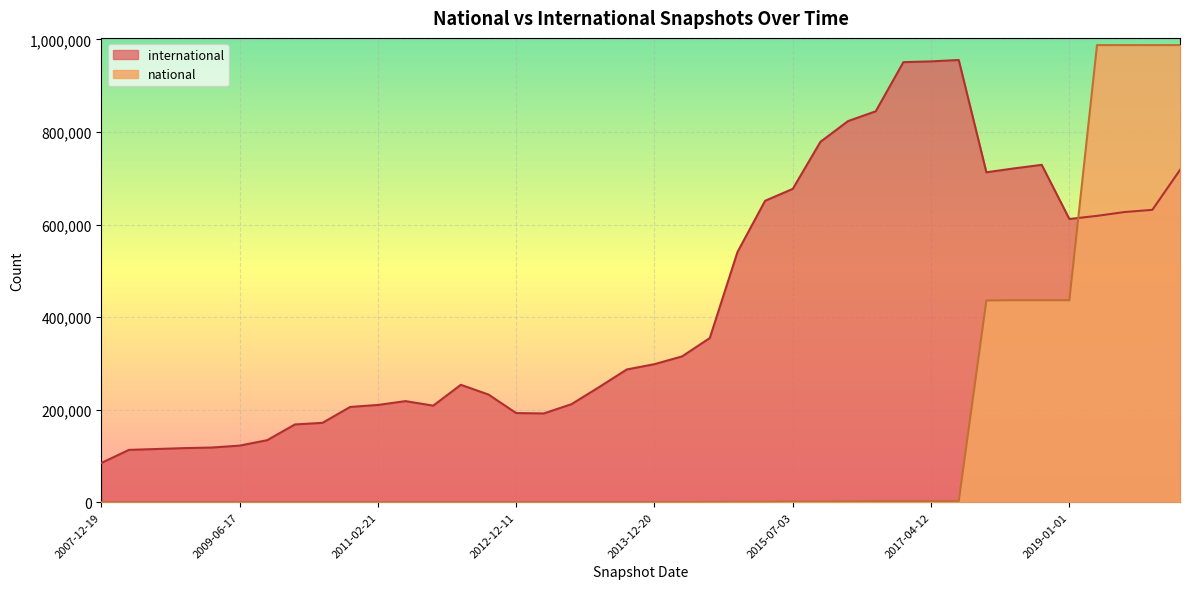

What is the sum of all national values?

5713777